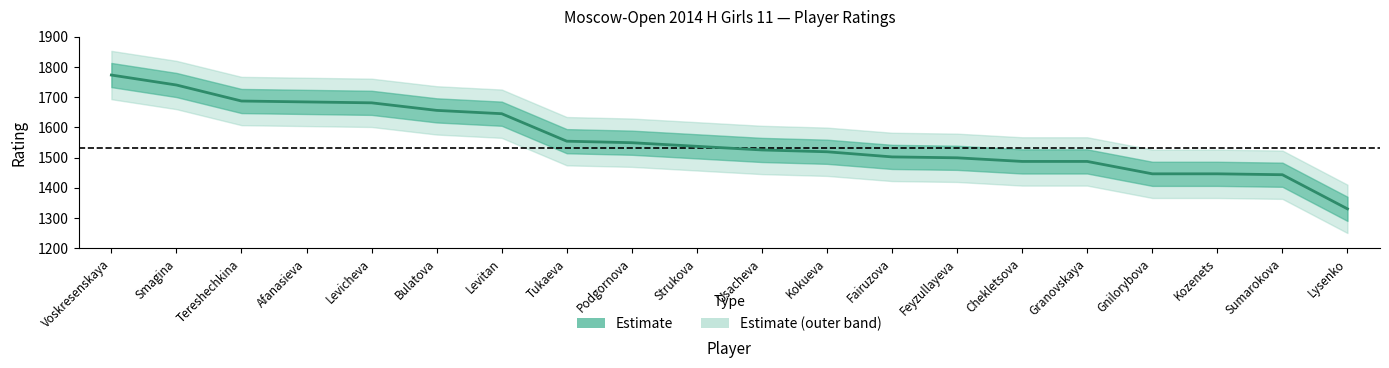

List the labels in order of value, smallest first.

Lysenko, Sumarokova, Gnilorybova, Kozenets, Chekletsova, Granovskaya, Feyzullayeva, Fairuzova, Kokueva, Usacheva, Strukova, Podgornova, Tukaeva, Levitan, Bulatova, Levicheva, Afanasieva, Tereshechkina, Smagina, Voskresenskaya